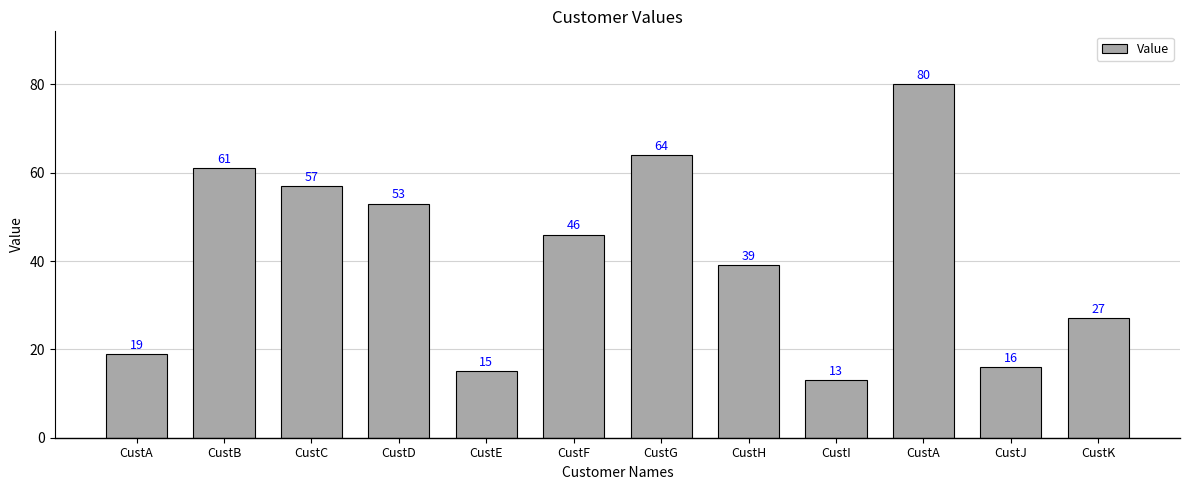

Count the number of categories in the chart.

12